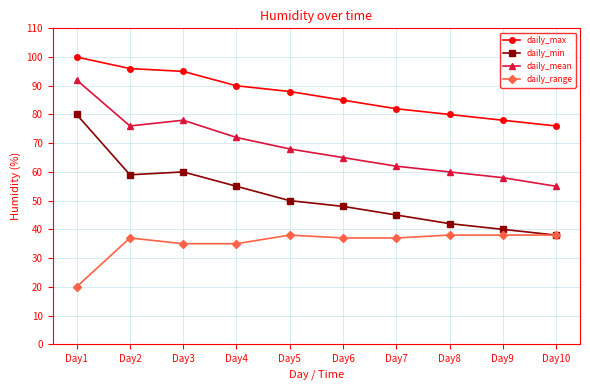

The daily_range series shows 37 at Day7. True or false?

True